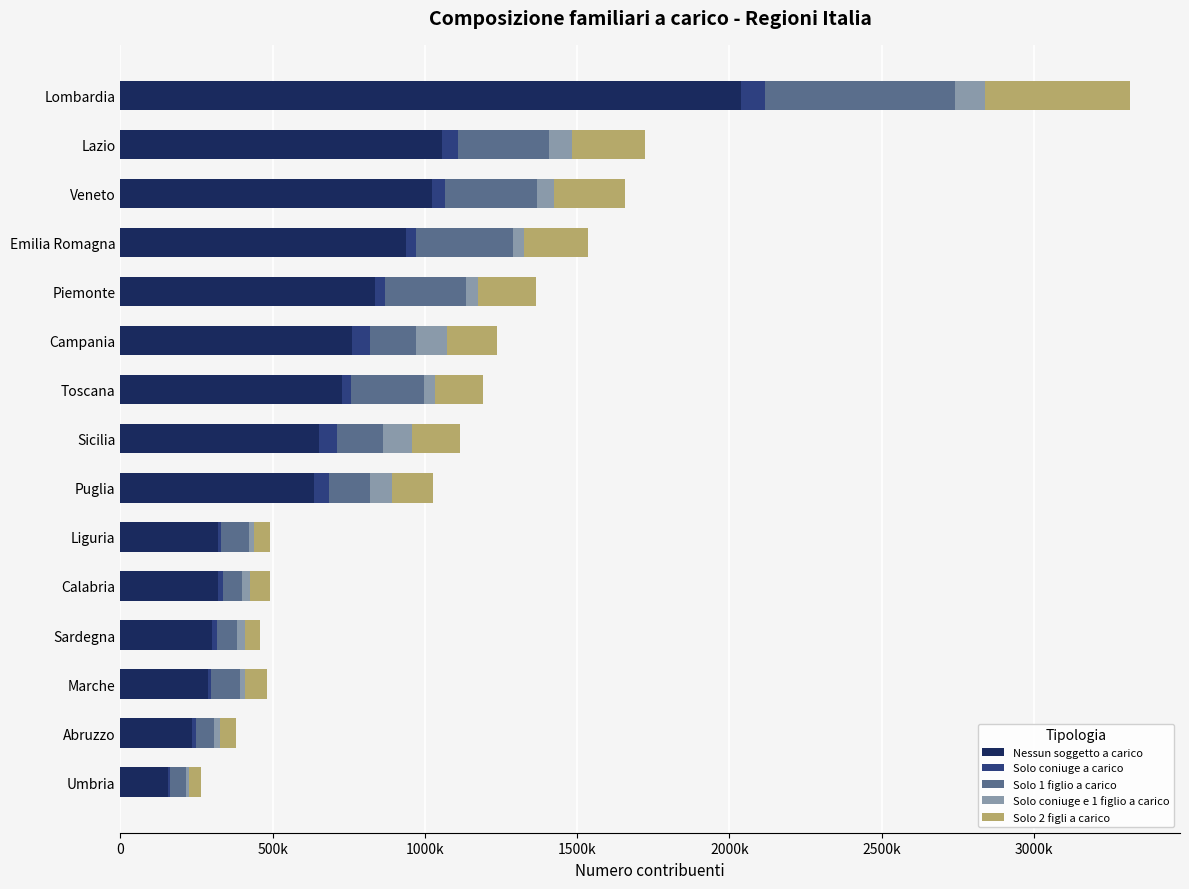

What are all the series names shown in the legend?

Nessun soggetto a carico, Solo coniuge a carico, Solo 1 figlio a carico, Solo coniuge e 1 figlio a carico, Solo 2 figli a carico